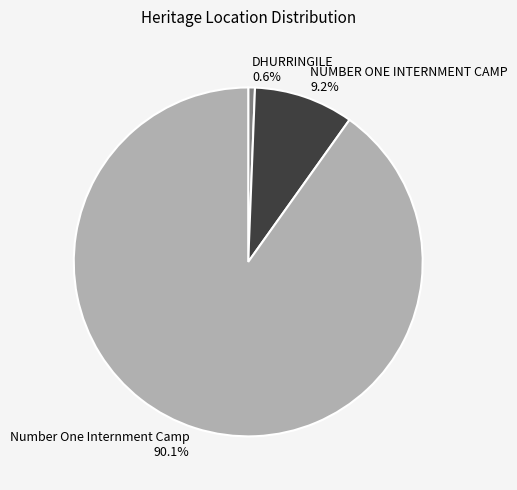

True or false: NUMBER ONE INTERNMENT CAMP accounts for 15% of the total.

False